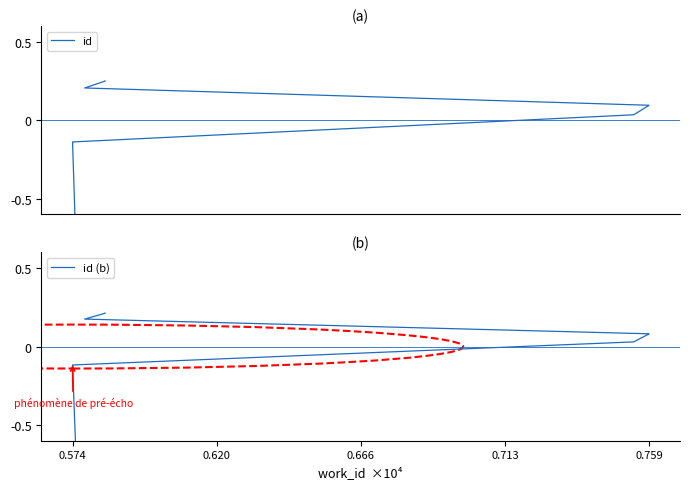

Reading left to right, extract all data points from this chart.

id: -0.8	-0.1	-0.1	0.0	0.1	0.1	0.1	0.2	0.2	0.2
id (b): -0.6	-0.1	-0.1	0.0	0.1	0.1	0.1	0.2	0.2	0.2